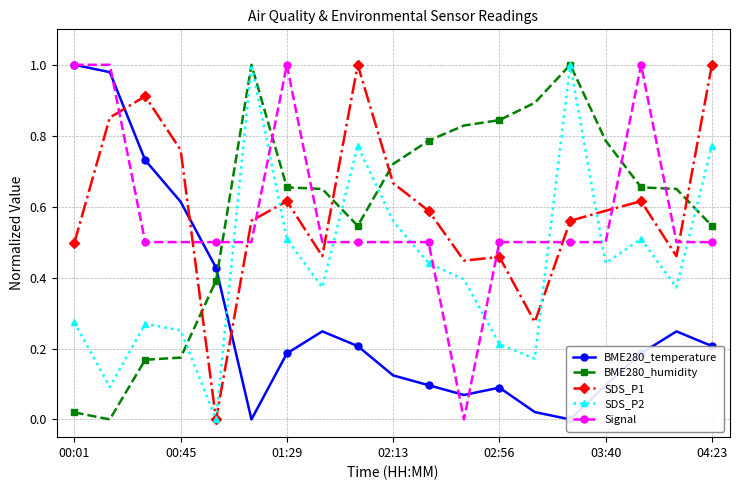

Reading left to right, what are all the values shown in this chart?

BME280_temperature: 1.0	1.0	0.7	0.6	0.4	0.0	0.2	0.2	0.2	0.1	0.1	0.1	0.1	0.0	0.0	0.1	0.2	0.2	0.2
BME280_humidity: 0.0	0.0	0.2	0.2	0.4	1.0	0.7	0.6	0.5	0.7	0.8	0.8	0.8	0.9	1.0	0.8	0.7	0.6	0.5
SDS_P1: 0.5	0.9	0.9	0.8	0.0	0.6	0.6	0.5	1.0	0.7	0.6	0.4	0.5	0.3	0.6	0.6	0.6	0.5	1.0
SDS_P2: 0.3	0.1	0.3	0.3	0.0	1.0	0.5	0.4	0.8	0.6	0.4	0.4	0.2	0.2	1.0	0.4	0.5	0.4	0.8
Signal: 1.0	1.0	0.5	0.5	0.5	0.5	1.0	0.5	0.5	0.5	0.5	0.0	0.5	0.5	0.5	0.5	1.0	0.5	0.5